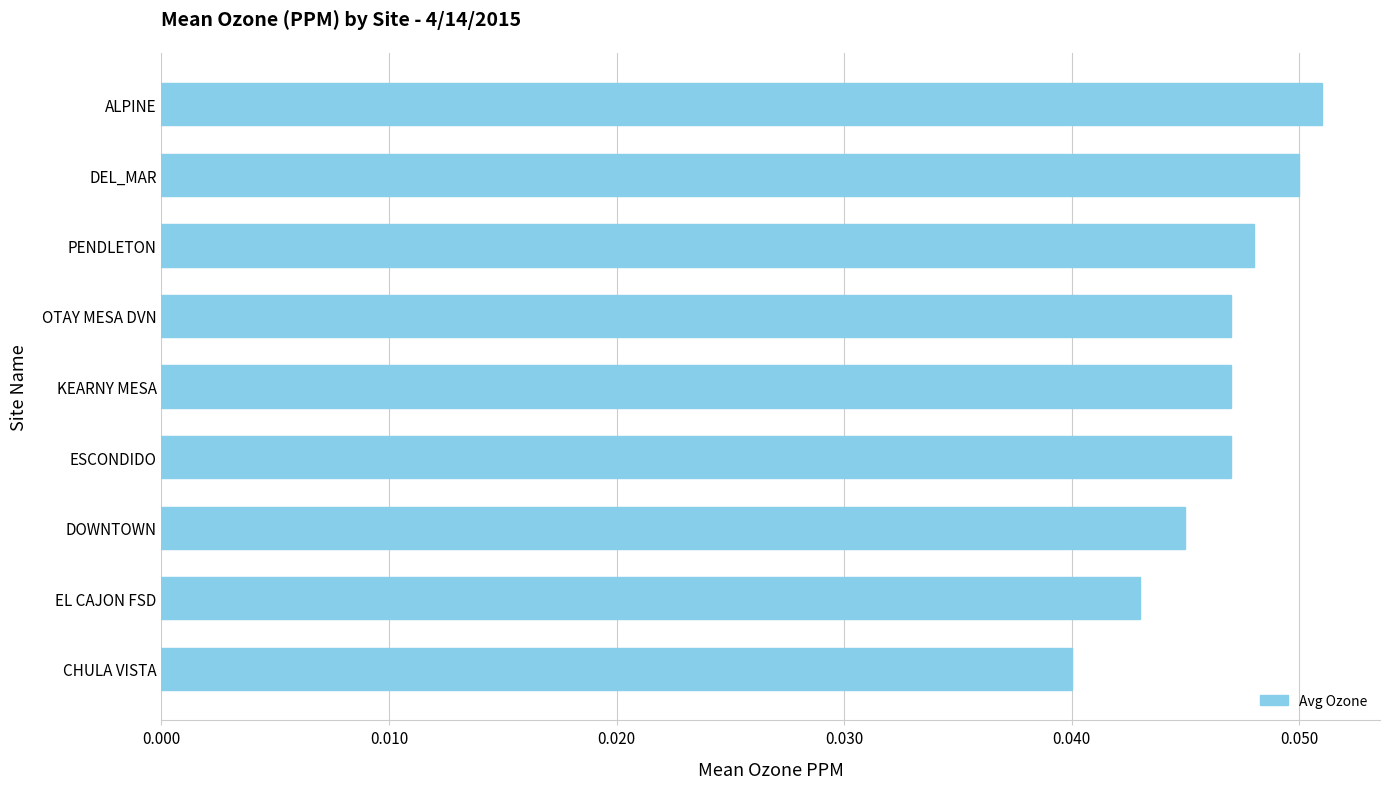

Which has a higher value, CHULA VISTA or ESCONDIDO?

ESCONDIDO